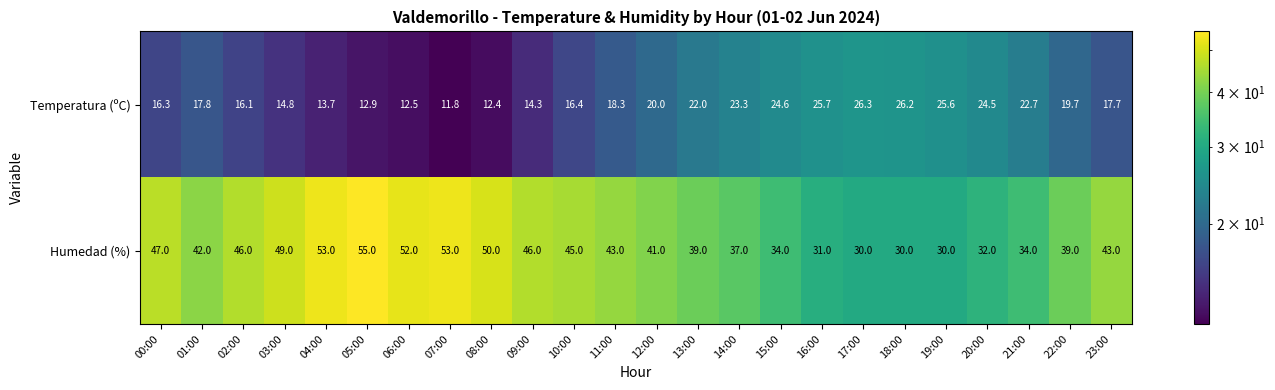

True or false: Humedad (%) has a value of 41.0 at 12:00.

True